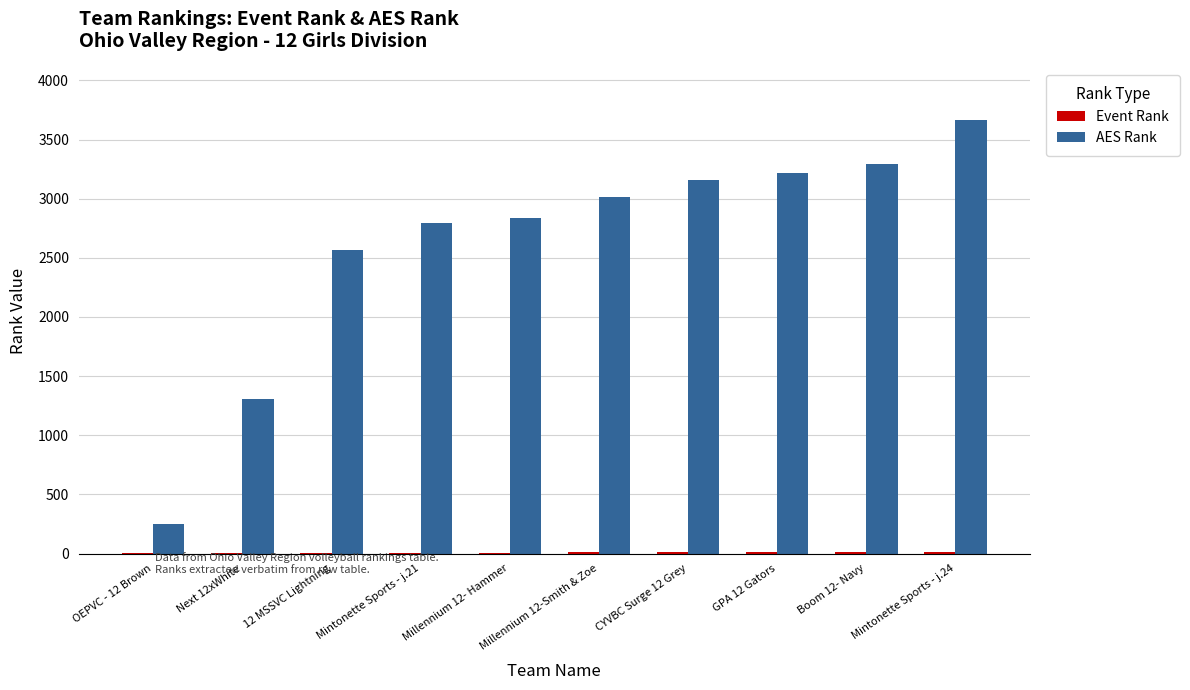

At which category does the chart reach its peak across all series?

Mintonette Sports - j.24